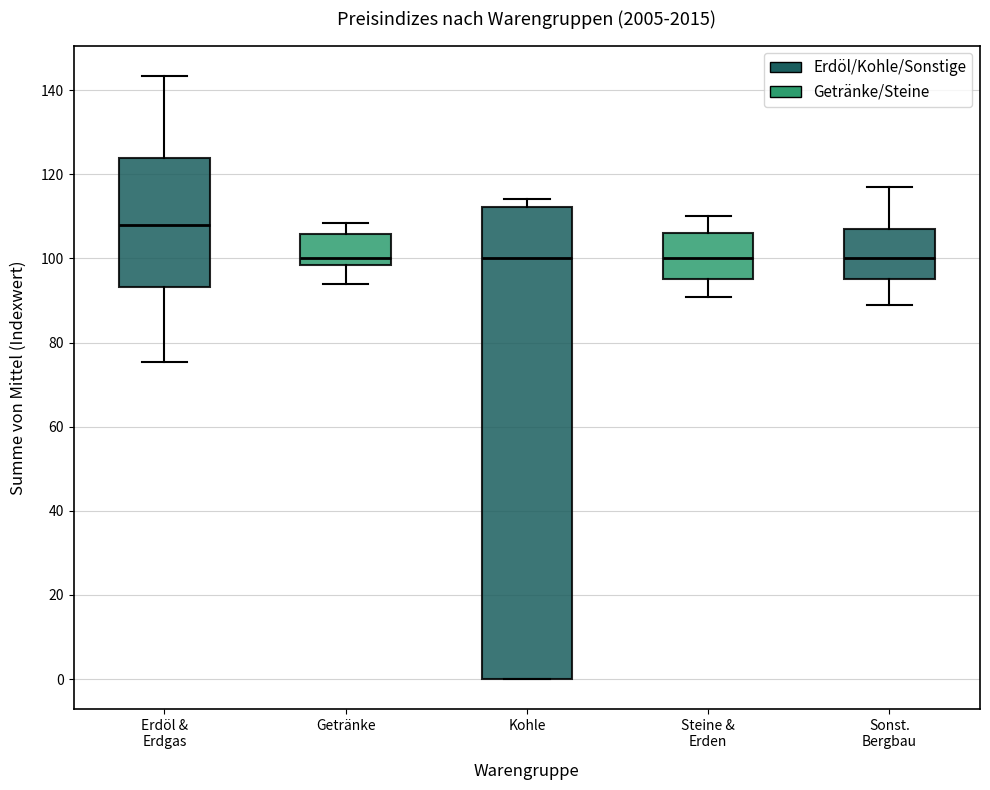

Reading left to right, read every box against the y-axis: the position of its median line, the range the box covers, and the ends of its whiskers. The values are not printed on the chart, so give them approximately, as read against the axis.

Erdöl & Erdgas: median 108, box 94 to 124, whiskers 76 to 144
Getränke: median 100, box 98 to 106, whiskers 94 to 108
Kohle: median 100, box 0 to 112, whiskers 0 to 114
Steine & Erden: median 100, box 96 to 106, whiskers 90 to 110
Sonst. Bergbau: median 100, box 96 to 106, whiskers 88 to 116